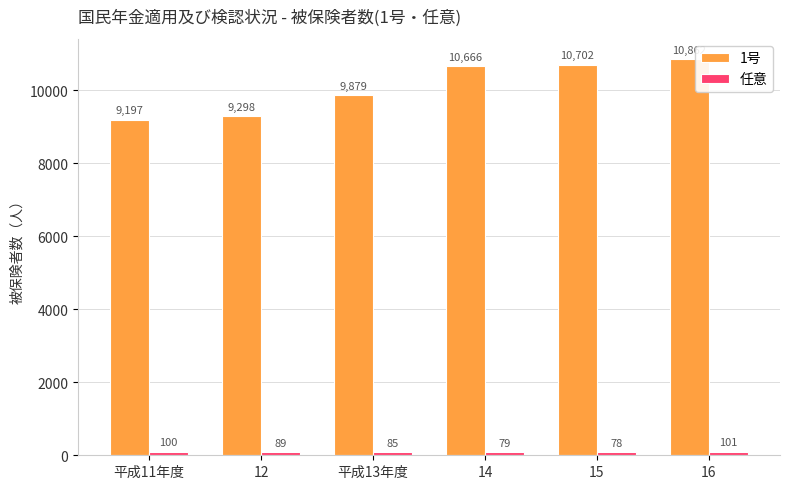

At which category is the sum across all series the highest?

16